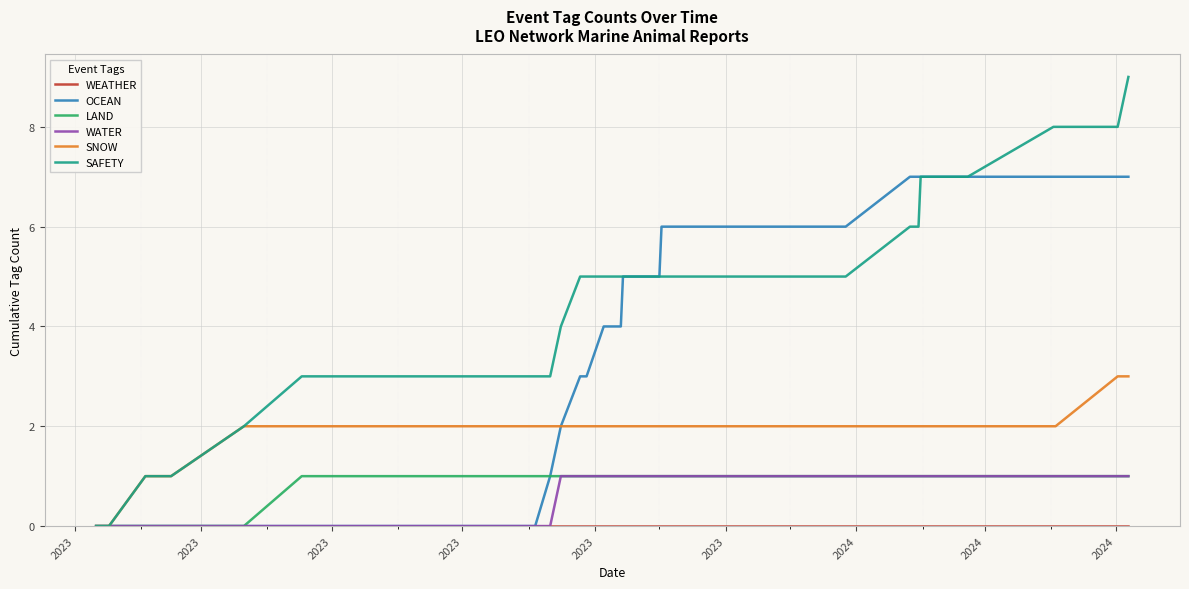

Is this an area chart (filled region under the line)?

No